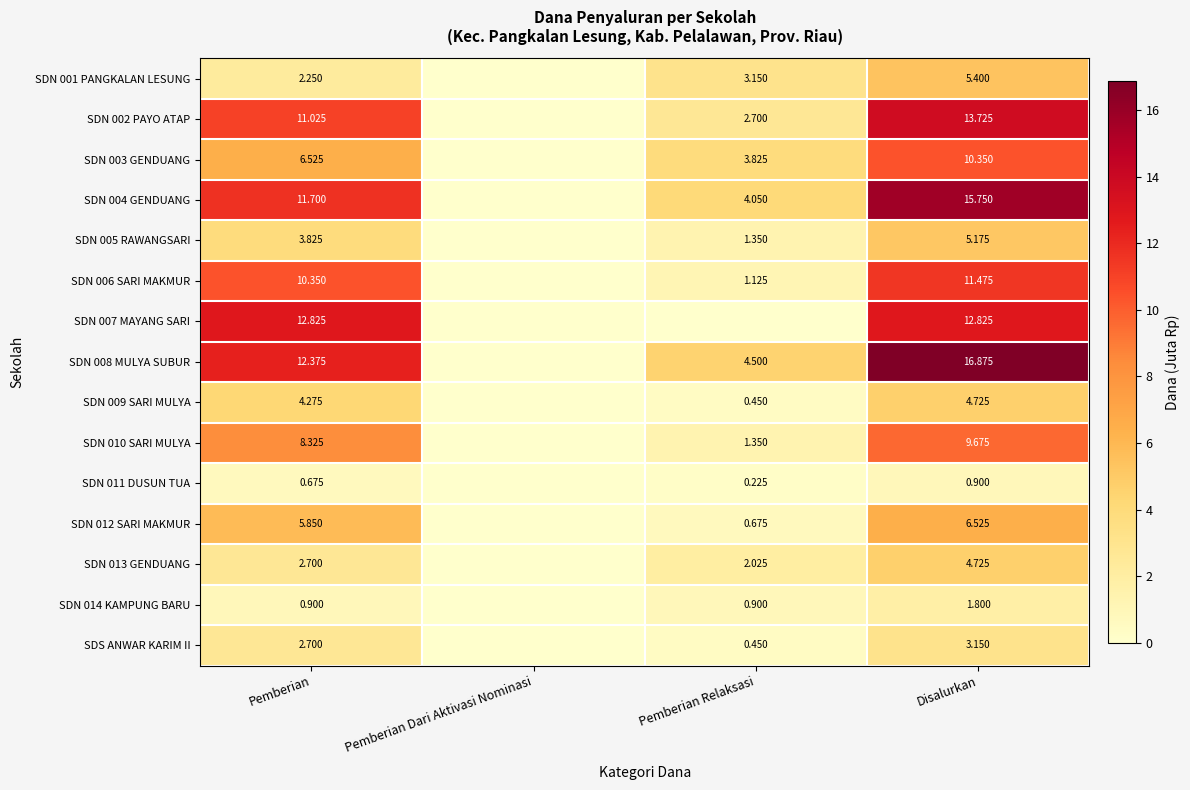

What is the difference between the maximum and minimum values in the SDN 005 RAWANGSARI series?

5.2